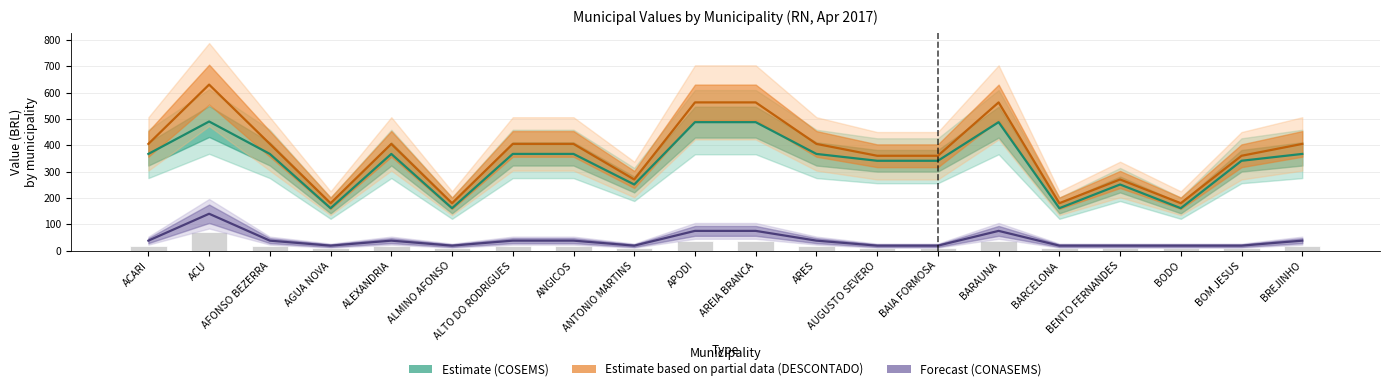

What is the label of the 4th bar from the left?

AGUA NOVA